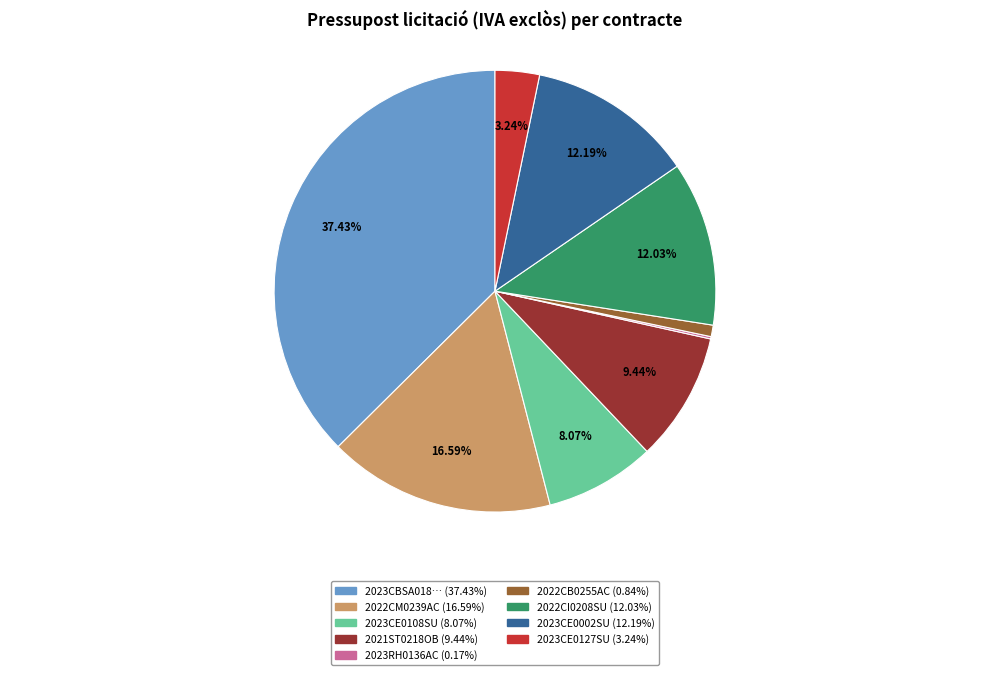

Is there any slice that represents more than half of the pie?

No